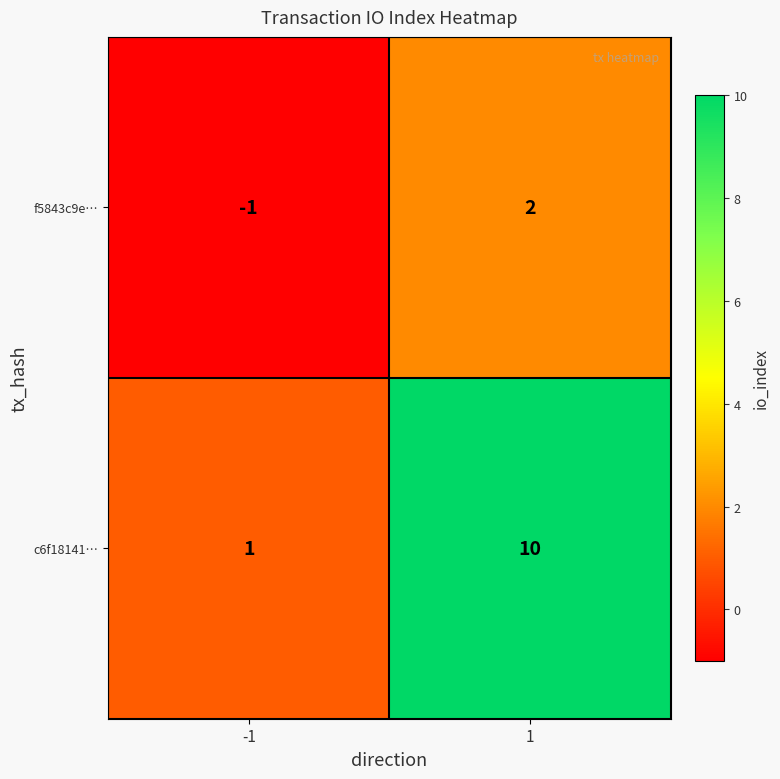

At how many categories does at least one series exceed 4?

1